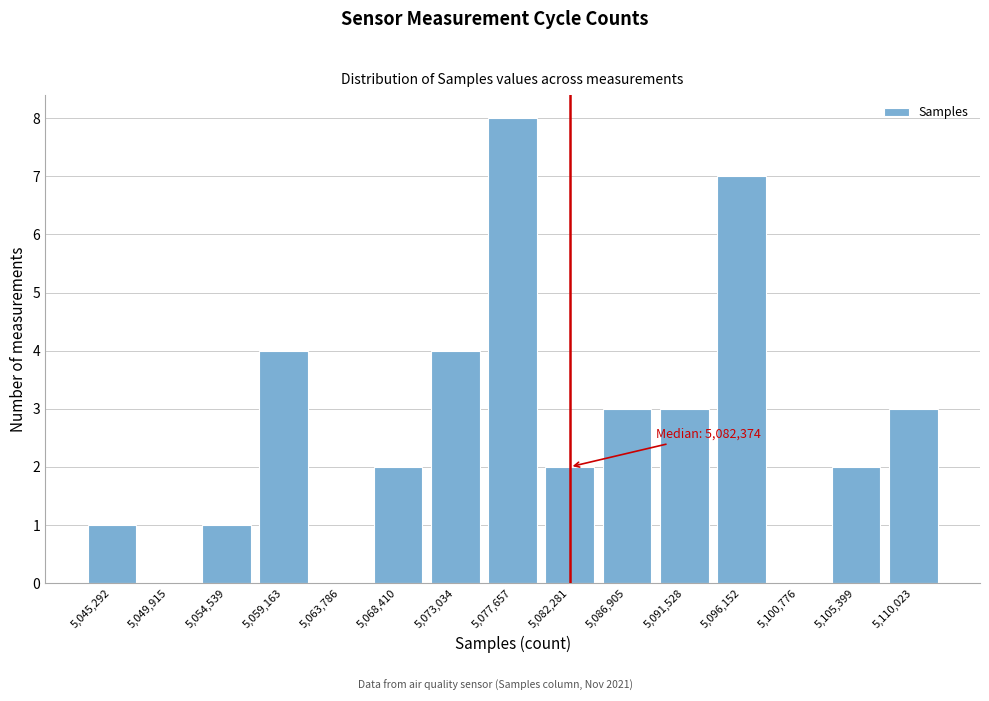

Reading left to right, extract all data points from this chart.

5,045,292=1	5,049,915=0	5,054,539=1	5,059,163=4	5,063,786=0	5,068,410=2	5,073,034=4	5,077,657=8	5,082,281=2	5,086,905=3	5,091,528=3	5,096,152=7	5,100,776=0	5,105,399=2	5,110,023=3